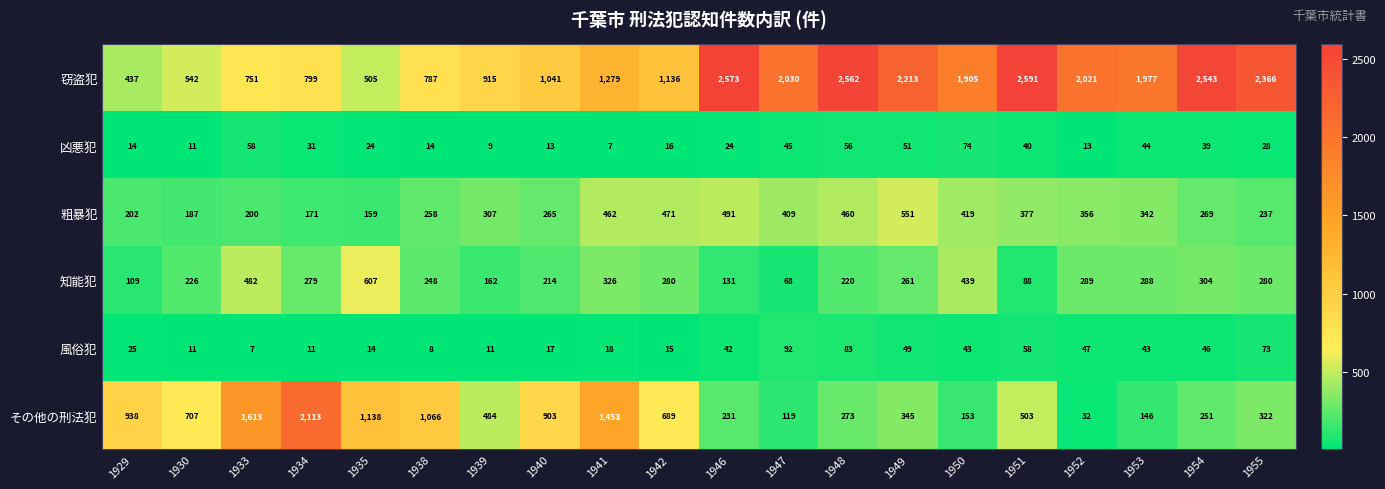

What is the difference between the maximum and second lowest values in the 粗暴犯 series?

380